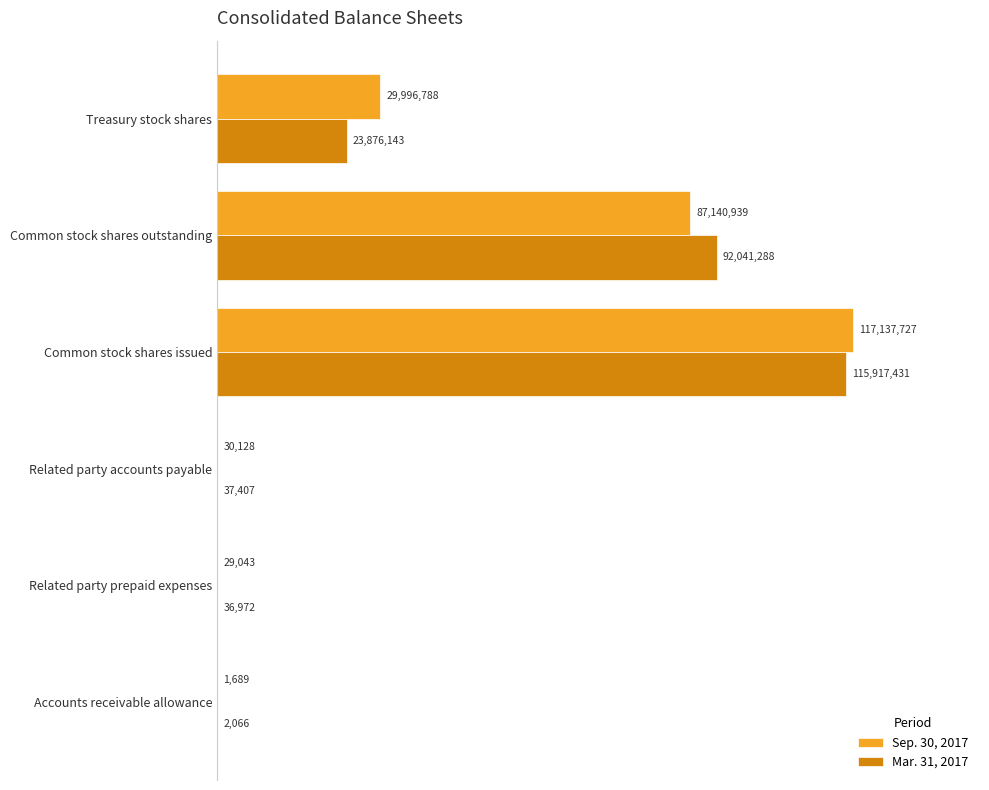

Which series has the largest range (max minus min)?

Sep. 30, 2017